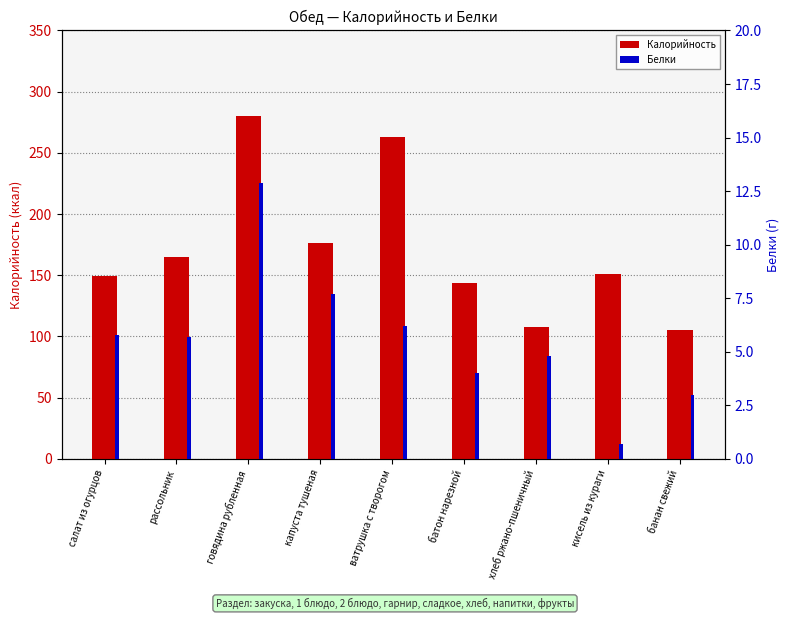

List the labels in order of Белки value, largest first.

говядина рубленная, капуста тушеная, ватрушка с творогом, салат из огурцов, рассольник, хлеб ржано-пшеничный, батон нарезной, банан свежий, кисель из кураги